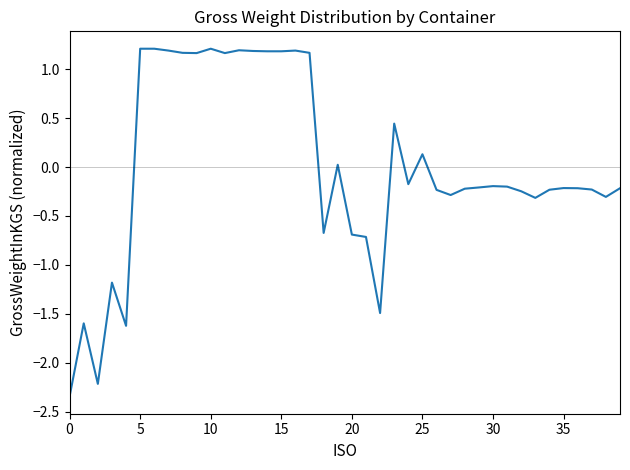

What is the greatest value displayed?

1.2